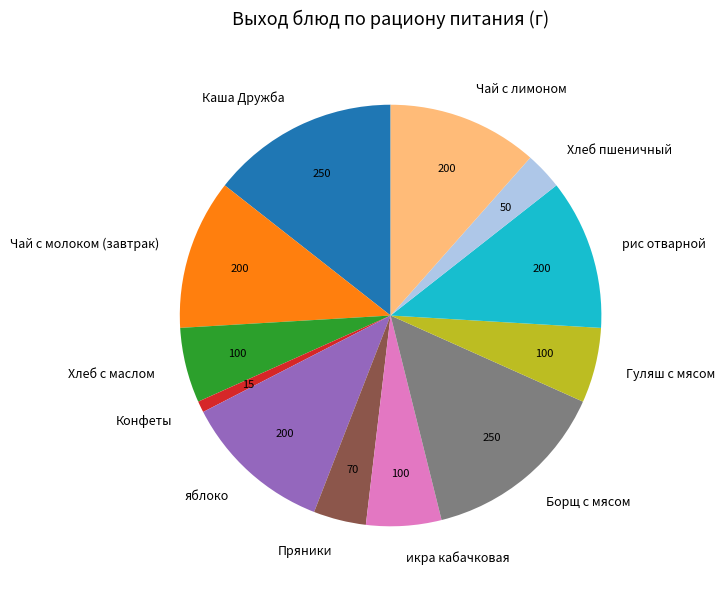

Is the sum of икра кабачковая and Хлеб с маслом greater than half?

No